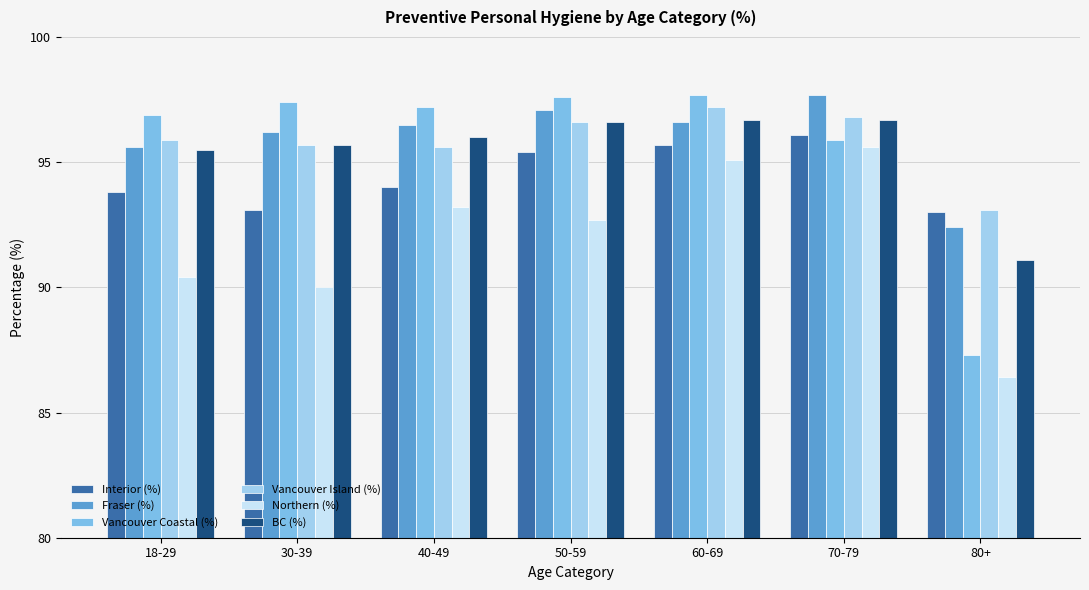

What value does the Fraser (%) series have at 60-69?

96.6